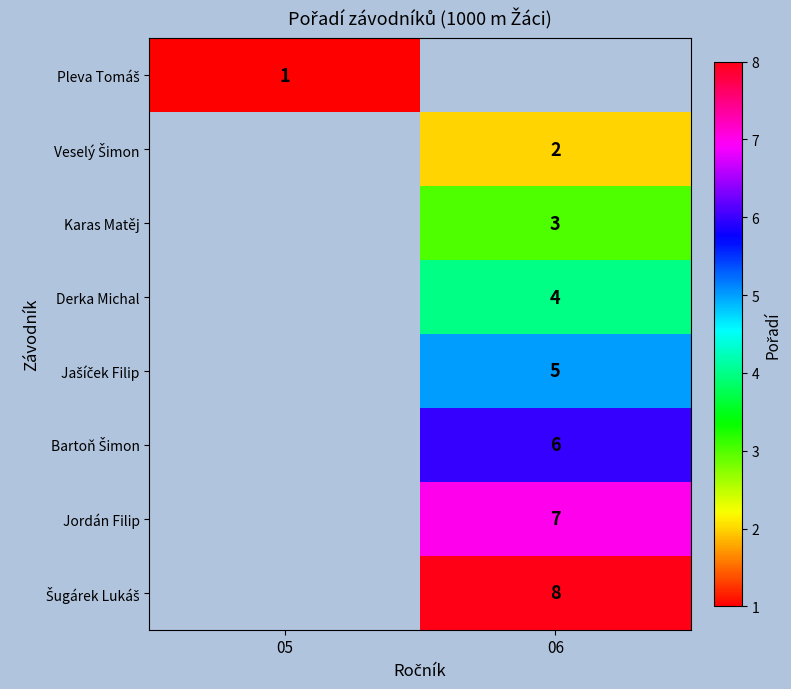

Count the number of data series in this chart.

8